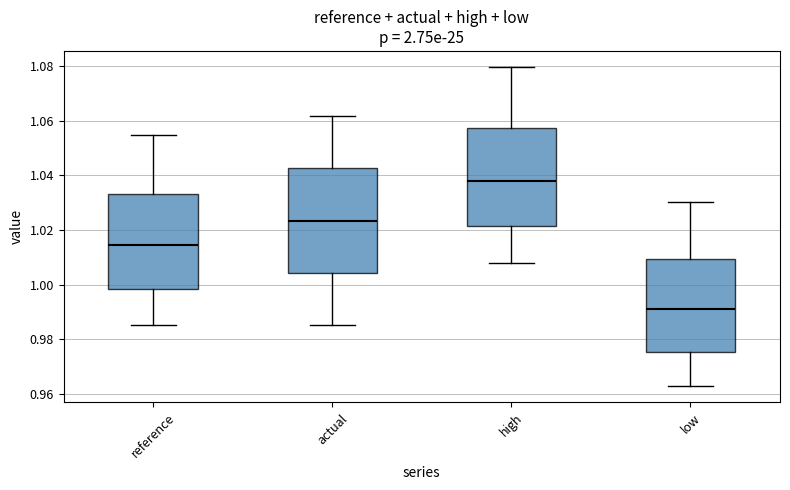

Which box's median line is the highest?

high